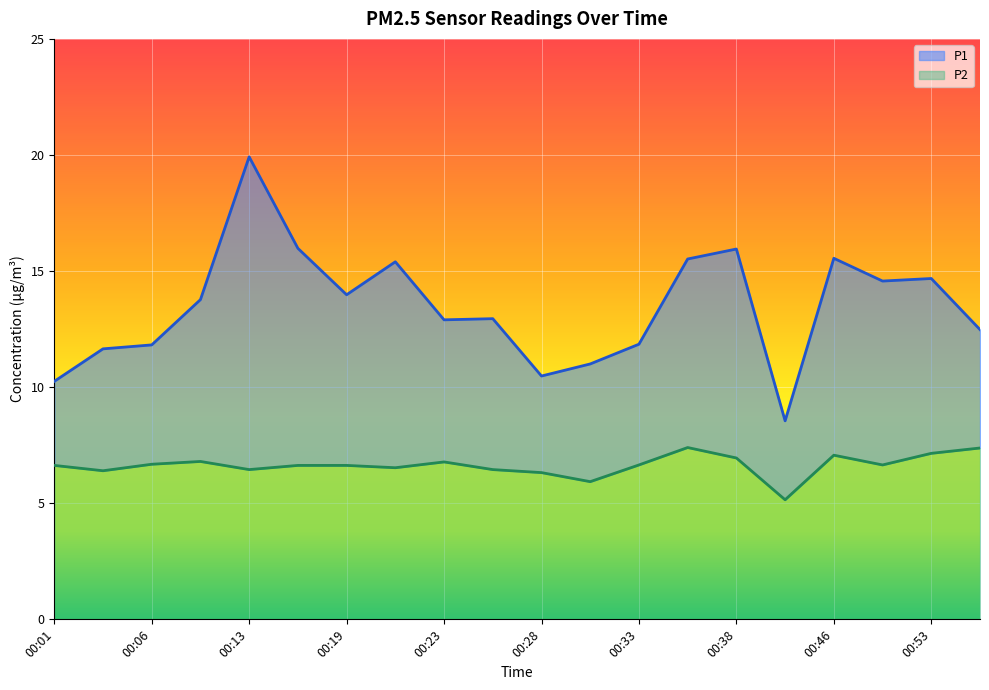

Which series has the largest total across all categories?

P1